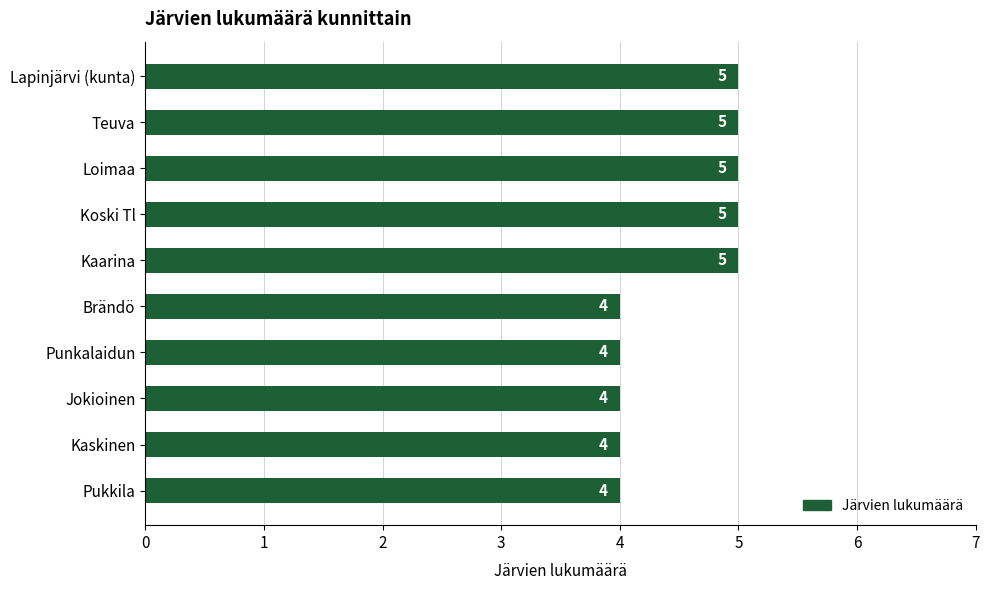

Which has a higher value, Teuva or Pukkila?

Teuva